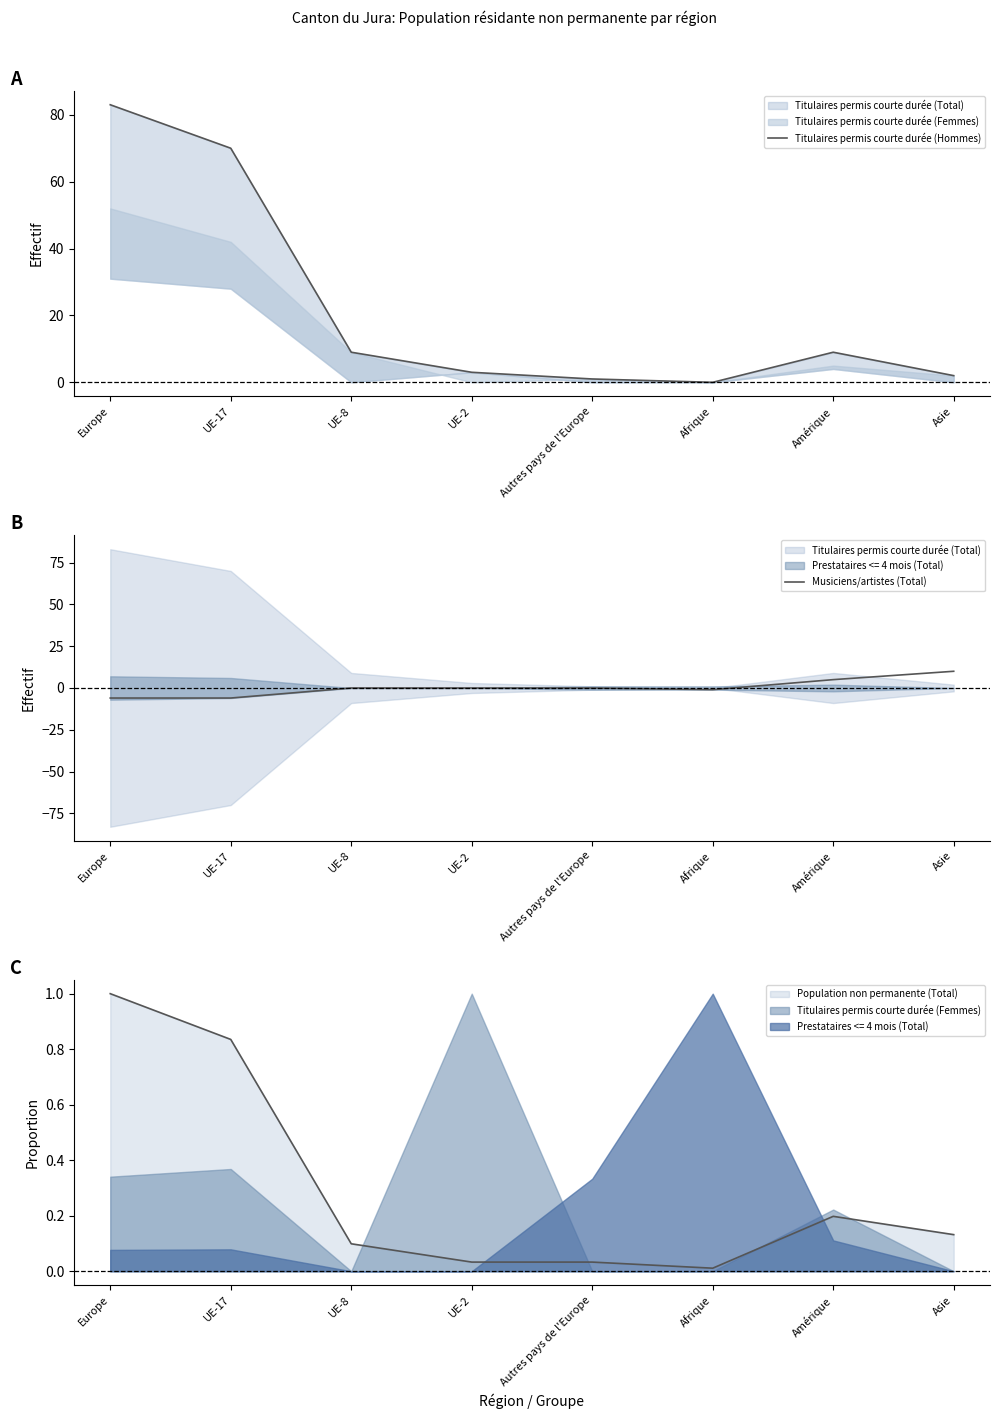

Count the number of categories in the chart.

8